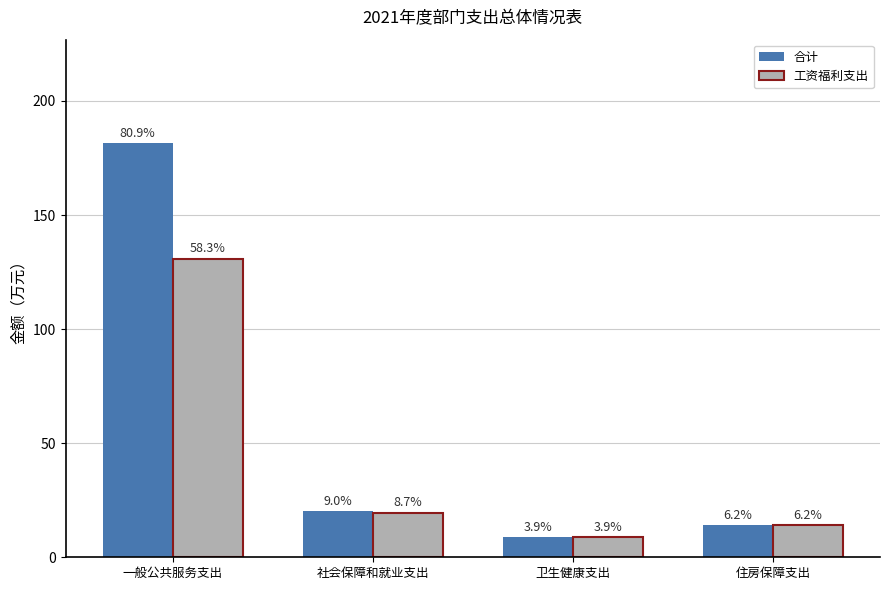

How many groups of bars are there?

4